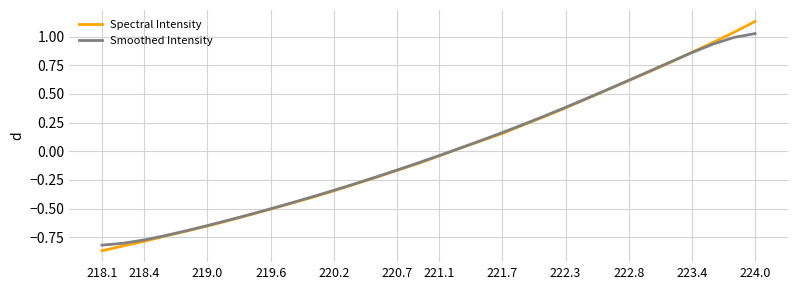

List the series in order of their peak value, highest first.

Spectral Intensity, Smoothed Intensity